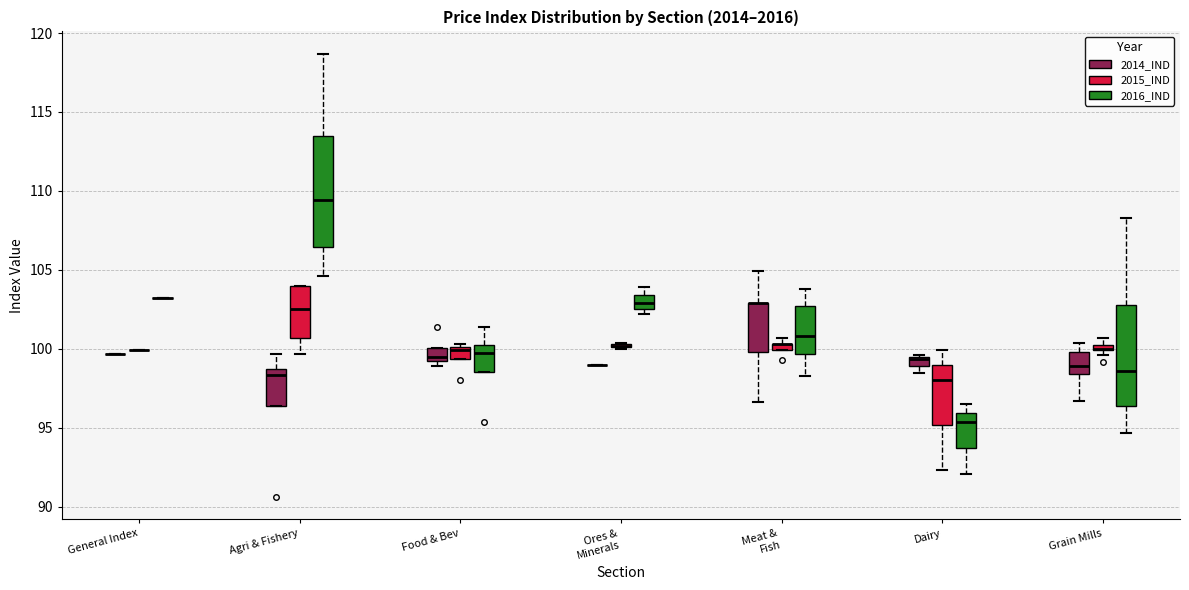

Which box is the tallest, from its lower edge to its upper edge?

Agri & Fishery (2016_IND)